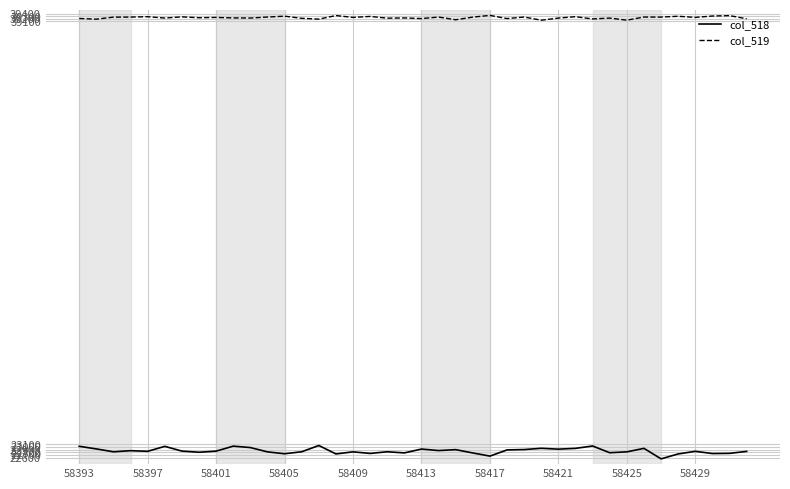

Rank the series by their average value, from lowest to highest.

col_518, col_519